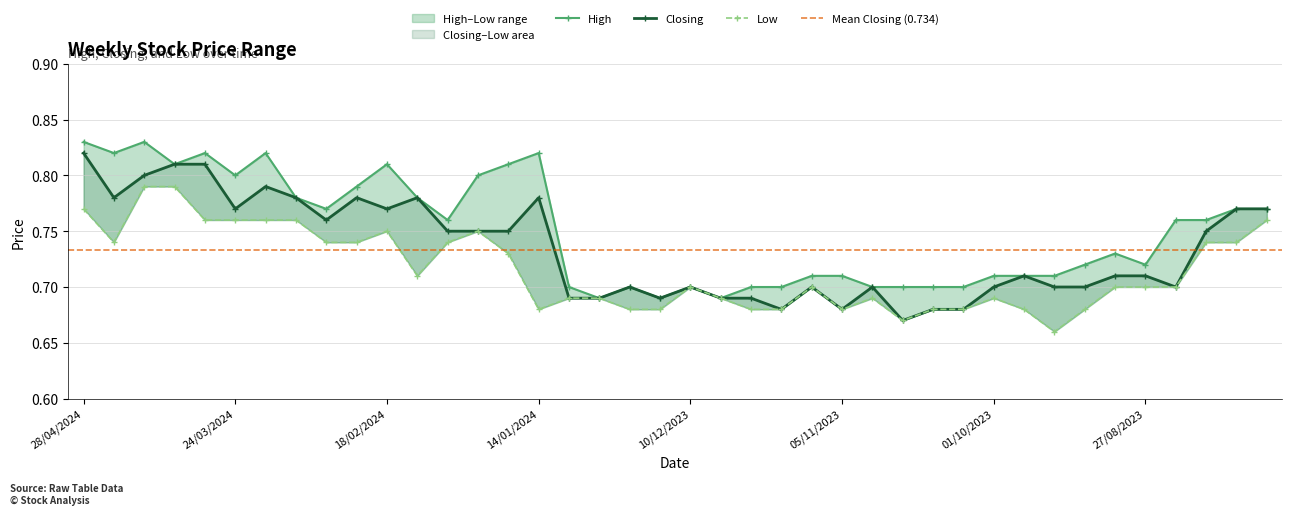

True or false: High has more than 2 points higher than both neighbors.

True